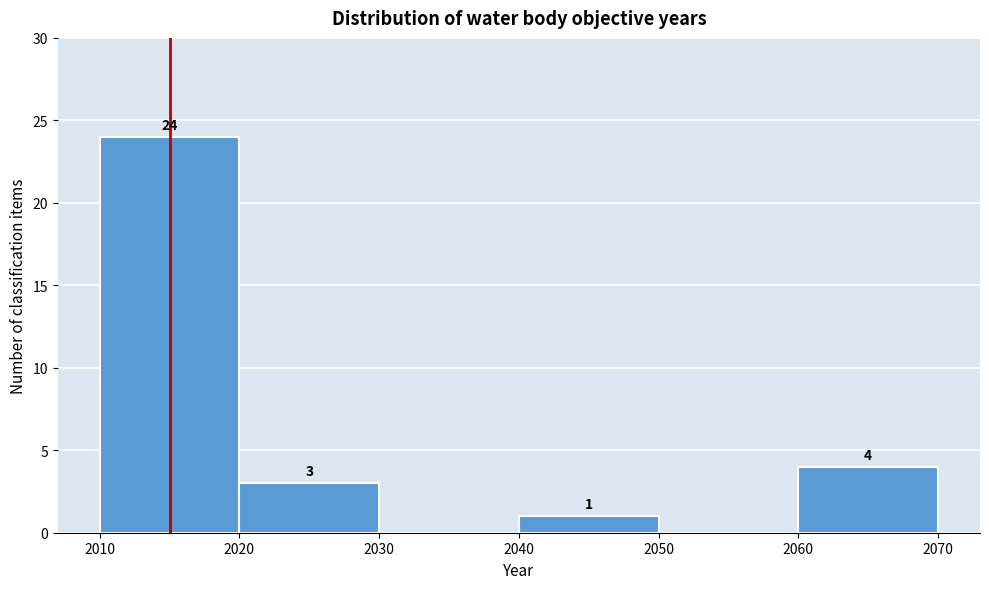

Which range on the x-axis has the tallest bar?

2010 to 2020